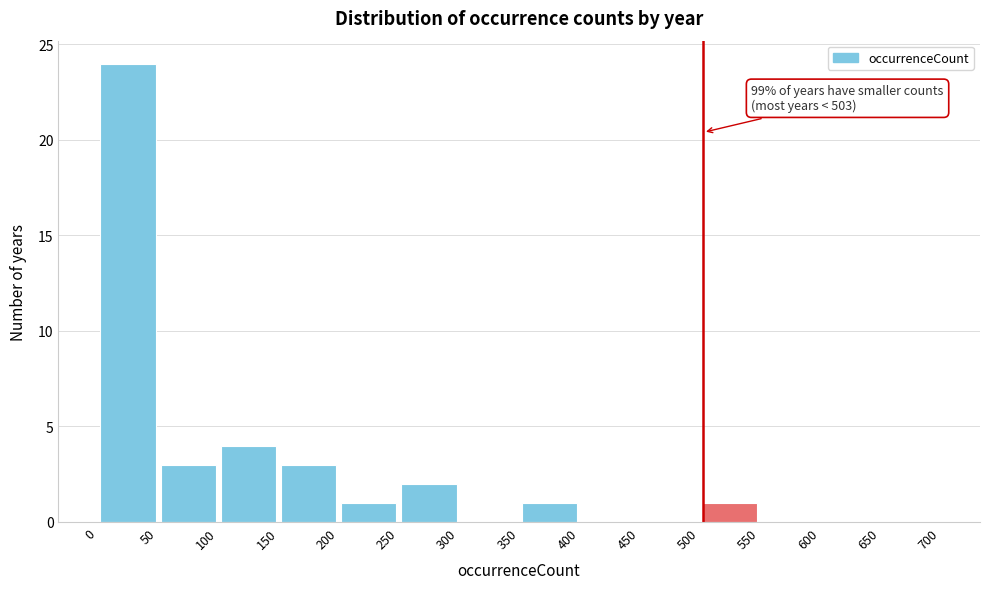

Over which range of the x-axis is the bar tallest?

0 to 50